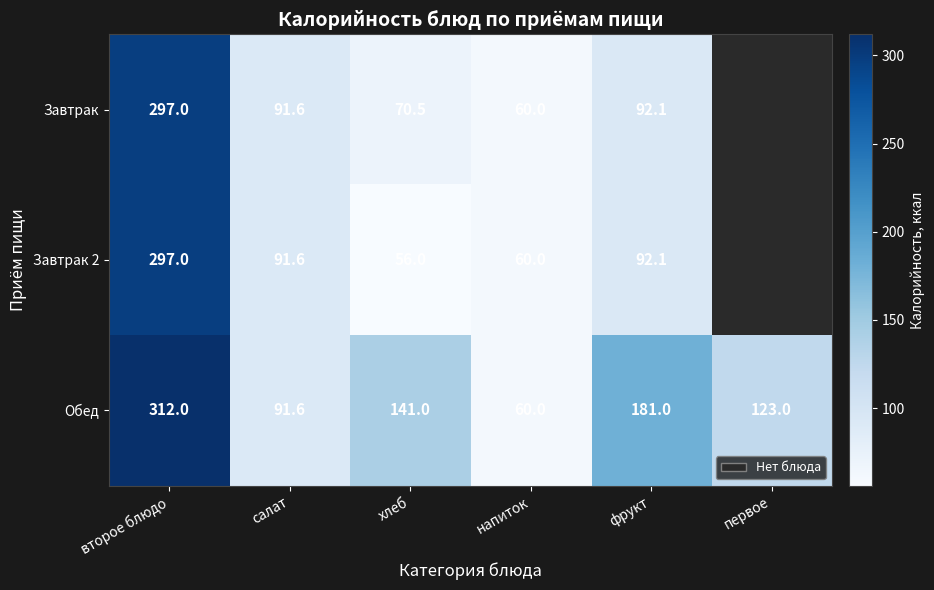

What is the difference between the second highest and minimum values in the Обед series?

121.0